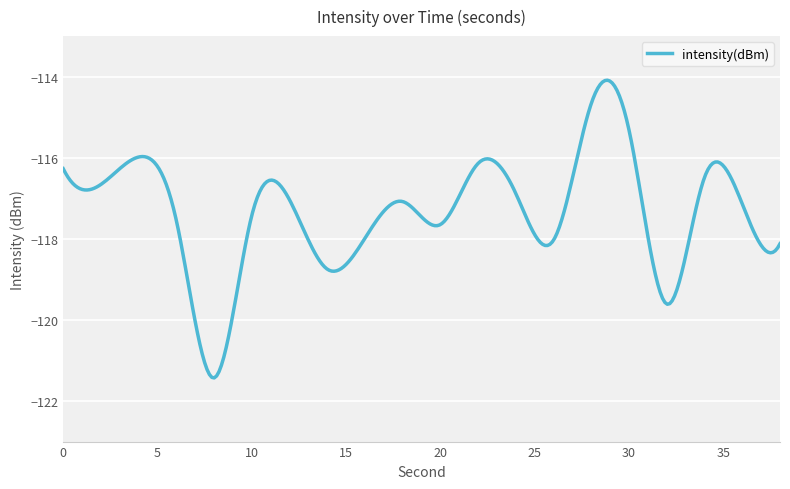

What is the greatest value displayed?

-114.1